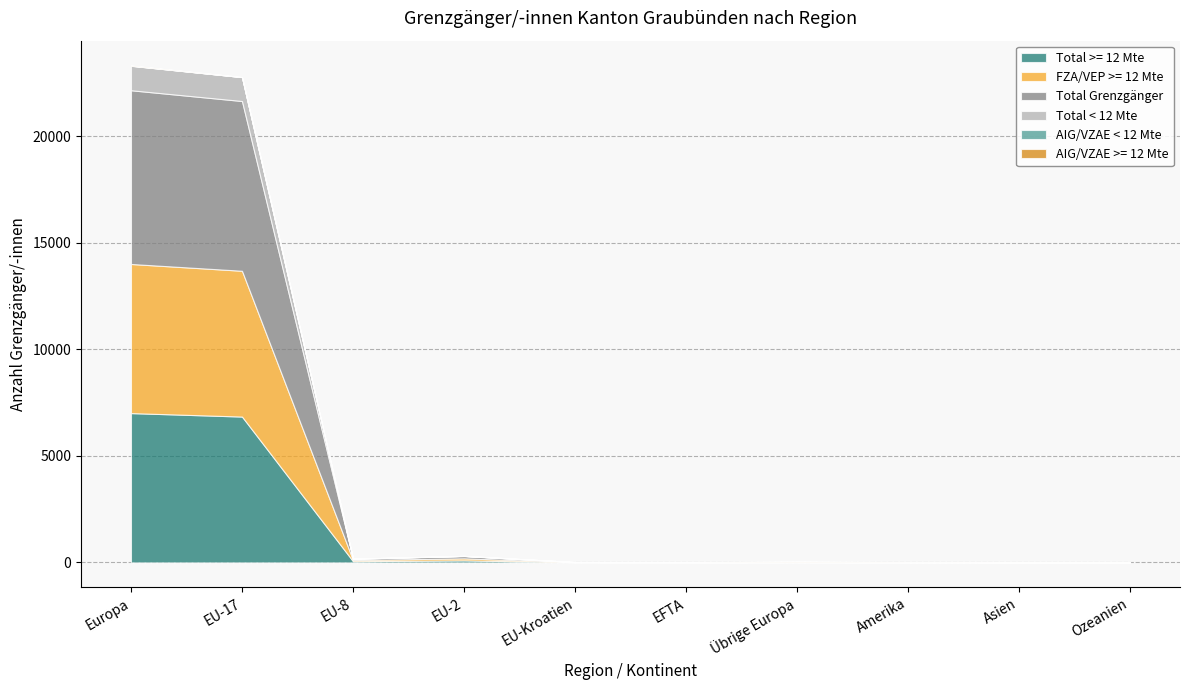

In Total Grenzgänger, how many points are higher than both neighbors (excluding endpoints)?

2